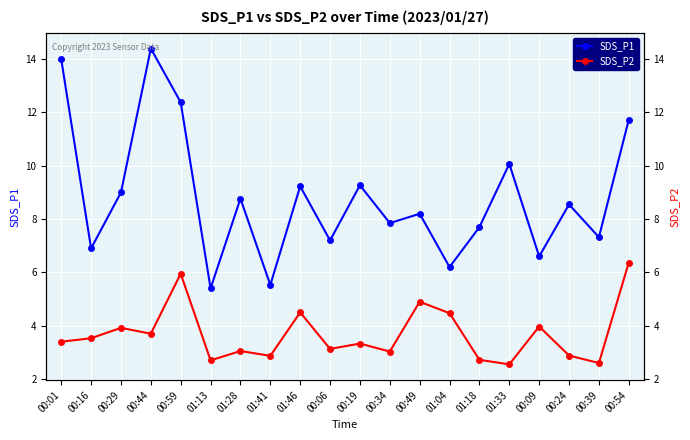

At which label does SDS_P2 reach its minimum?

01:33